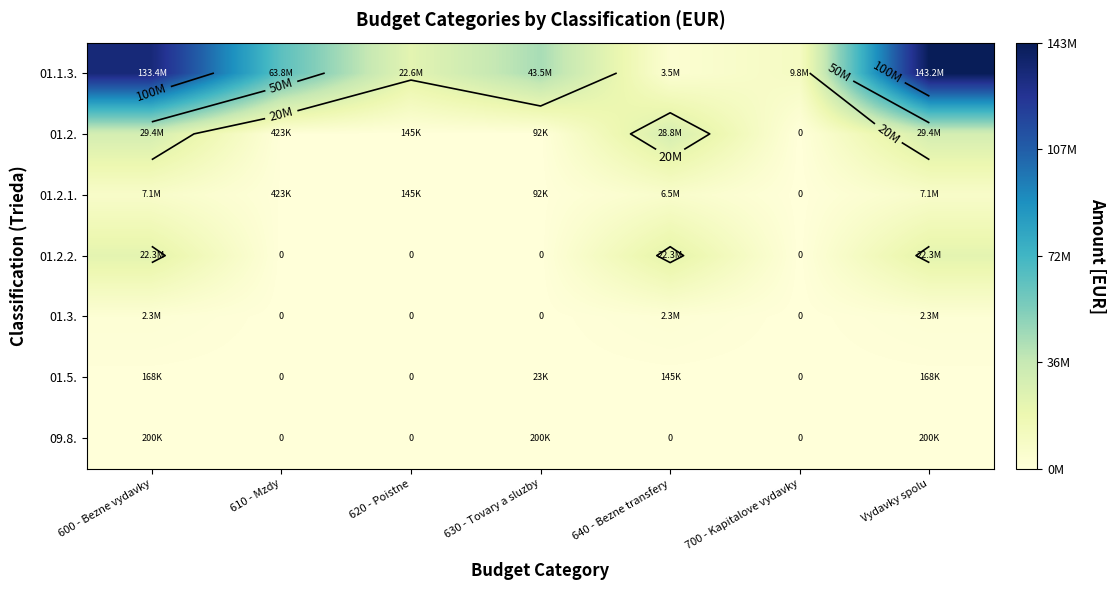

What is the total value across all series at 640 - Bezne transfery?

63431298